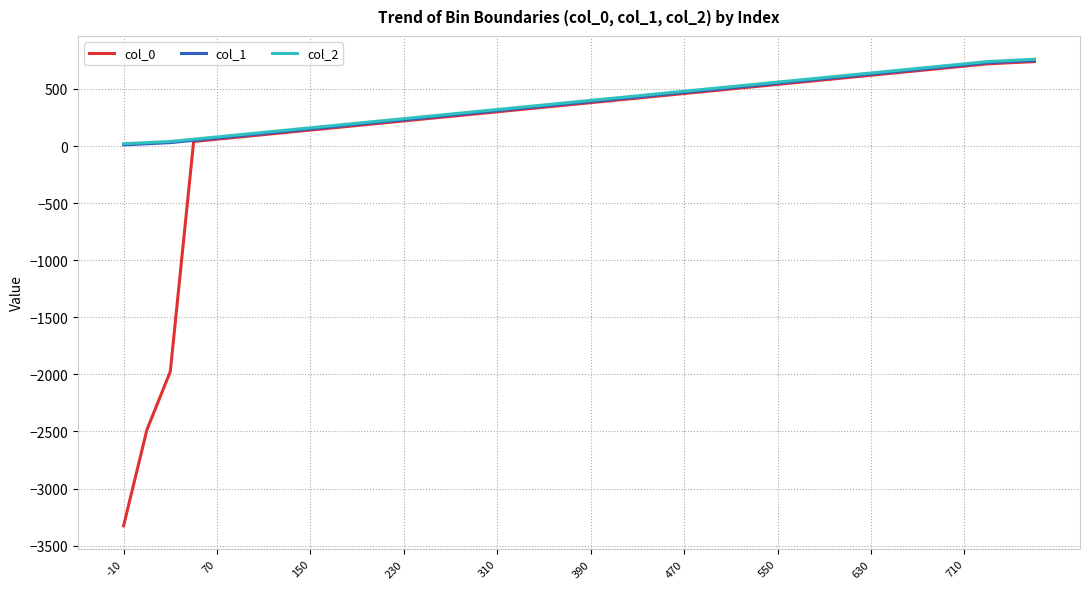

What is the maximum value shown in the chart?

760.0